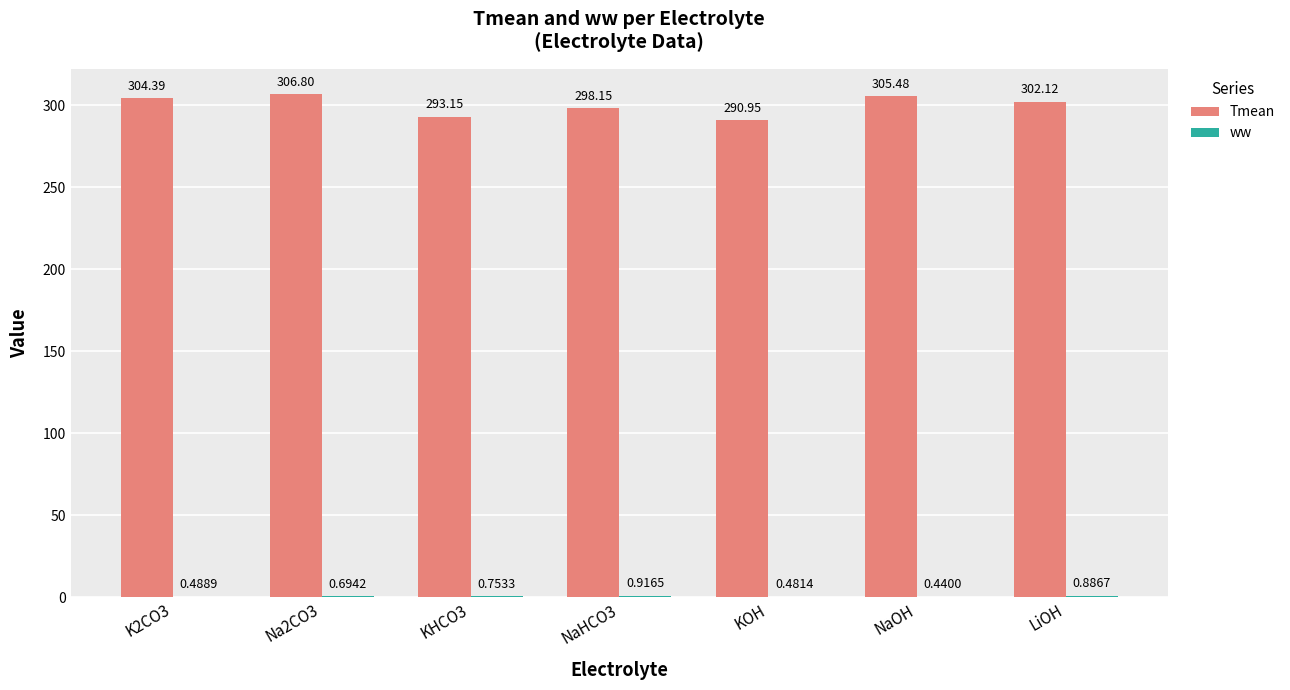

Which series changed the most between KOH and LiOH?

Tmean